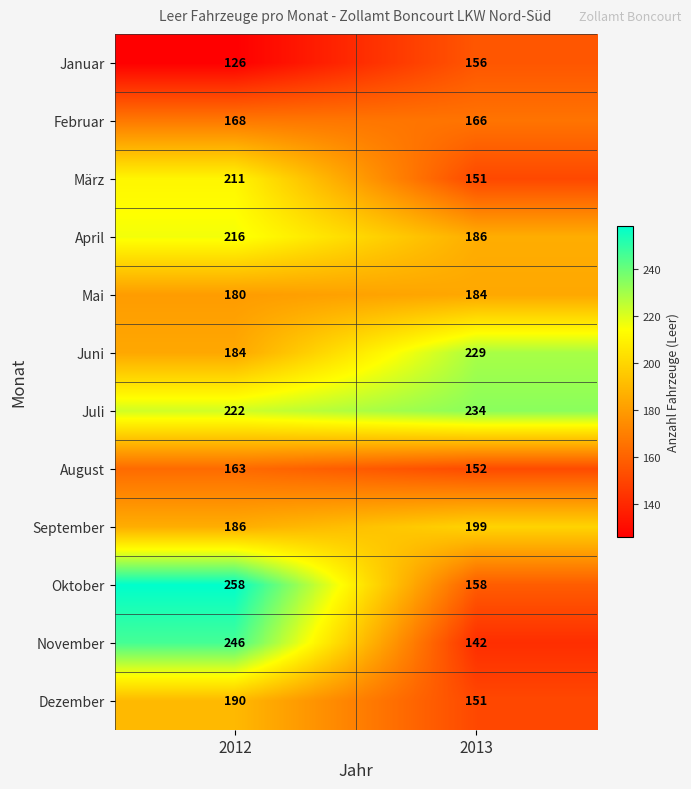

Read the Oktober value at 2013, to the nearest 5.

160